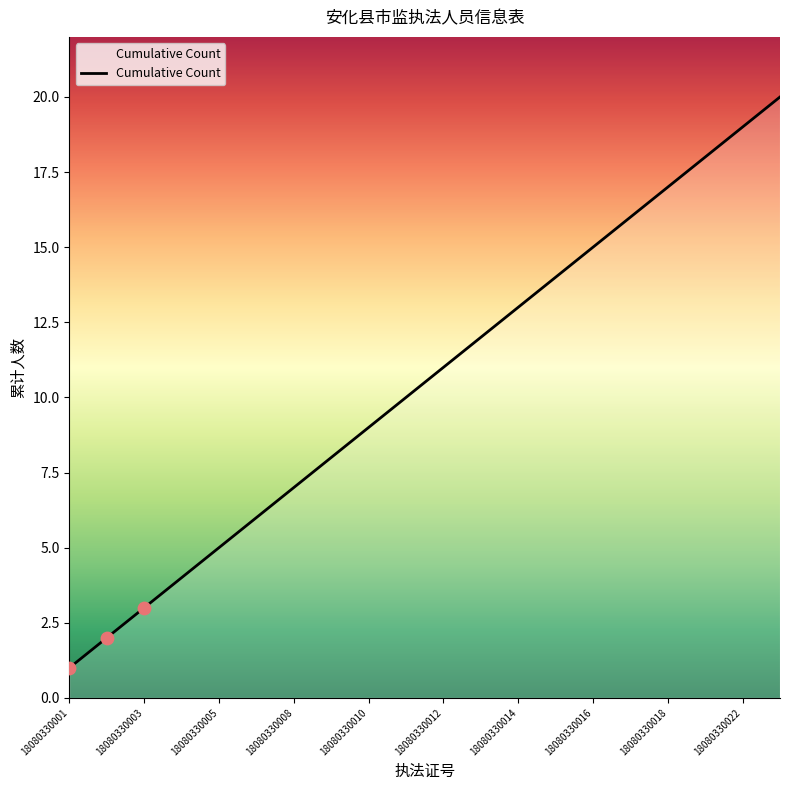

What is the maximum value shown in the chart?

20